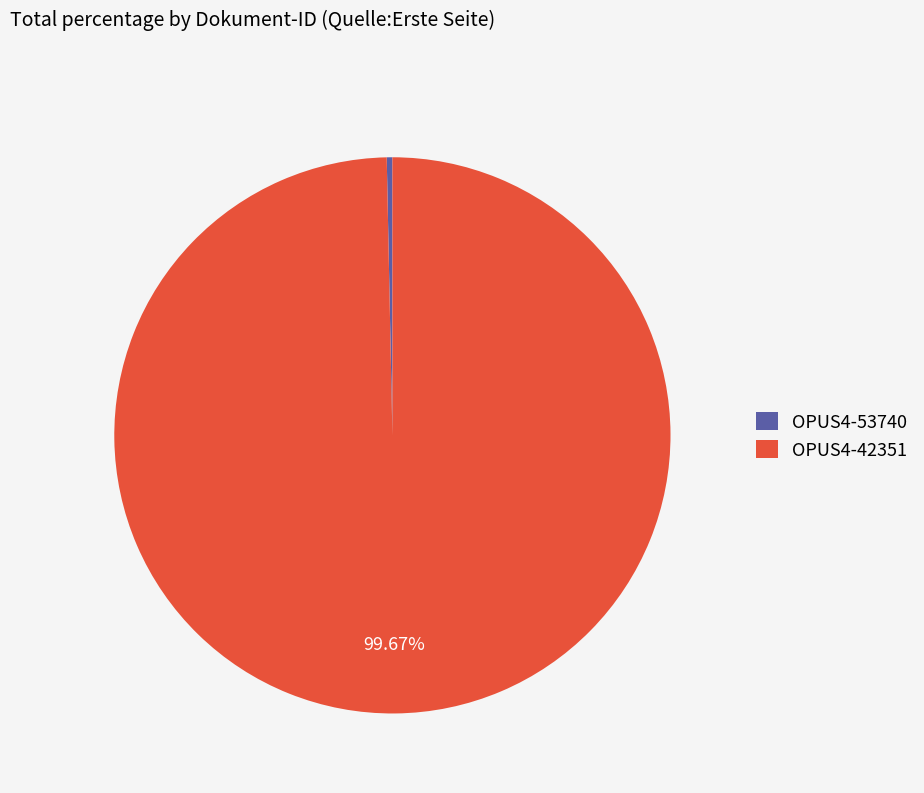

To the nearest percent, what is the average slice percentage?

50%